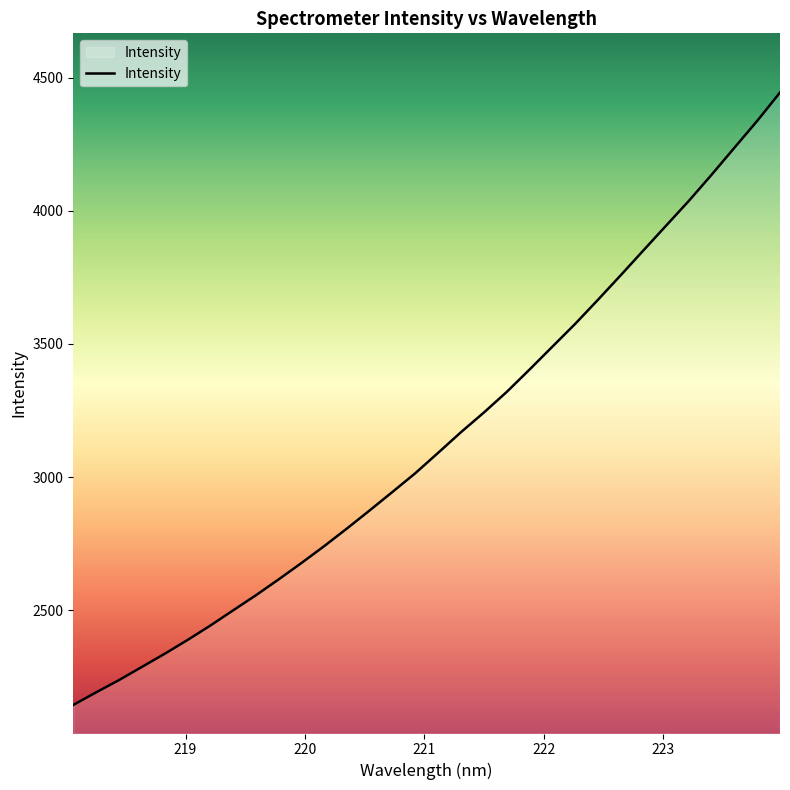

Reading left to right, list all the values displayed in this chart.

2144.3	2191.5	2237.4	2286.7	2336.1	2387.8	2441.9	2499.1	2555.9	2615.7	2677.2	2740.8	2807.1	2875.3	2944.8	3015.0	3091.5	3168.8	3242.2	3319.4	3403.3	3489.1	3574.6	3665.0	3757.2	3850.9	3944.3	4037.3	4135.7	4236.7	4337.5	4444.0